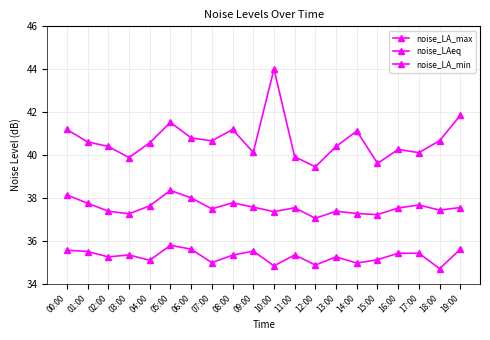

Reading left to right, extract all data points from this chart.

noise_LA_max: 00:00=41.2	01:00=40.6	02:00=40.4	03:00=39.9	04:00=40.6	05:00=41.5	06:00=40.8	07:00=40.7	08:00=41.2	09:00=40.1	10:00=44.0	11:00=39.9	12:00=39.5	13:00=40.4	14:00=41.1	15:00=39.6	16:00=40.3	17:00=40.1	18:00=40.7	19:00=41.9
noise_LAeq: 00:00=38.1	01:00=37.8	02:00=37.4	03:00=37.3	04:00=37.6	05:00=38.4	06:00=38.0	07:00=37.5	08:00=37.8	09:00=37.6	10:00=37.4	11:00=37.5	12:00=37.0	13:00=37.4	14:00=37.3	15:00=37.2	16:00=37.5	17:00=37.7	18:00=37.4	19:00=37.5
noise_LA_min: 00:00=35.6	01:00=35.5	02:00=35.2	03:00=35.3	04:00=35.1	05:00=35.8	06:00=35.6	07:00=35.0	08:00=35.3	09:00=35.5	10:00=34.8	11:00=35.3	12:00=34.9	13:00=35.2	14:00=35.0	15:00=35.1	16:00=35.4	17:00=35.4	18:00=34.7	19:00=35.6